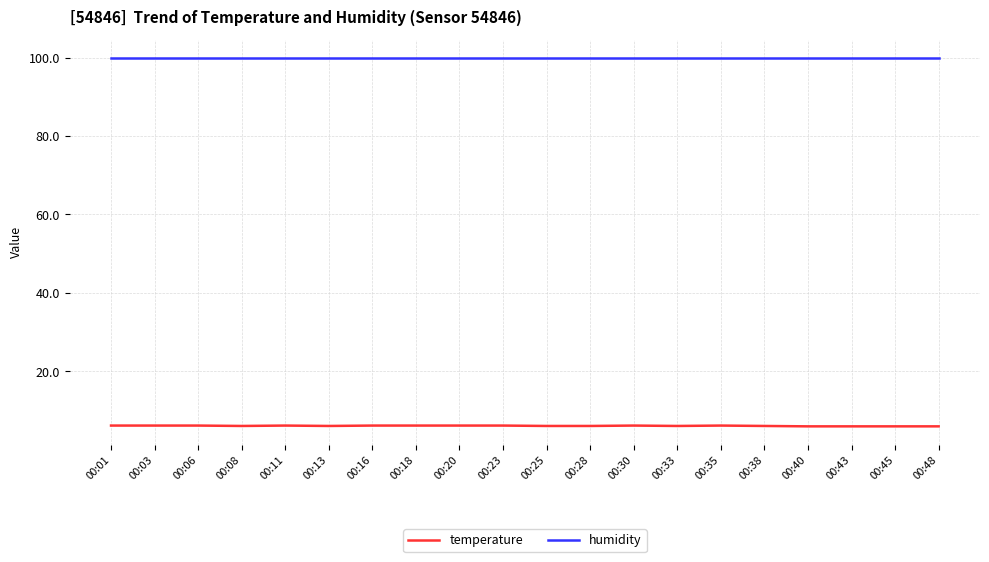

Rank the series by their average value, from highest to lowest.

humidity, temperature